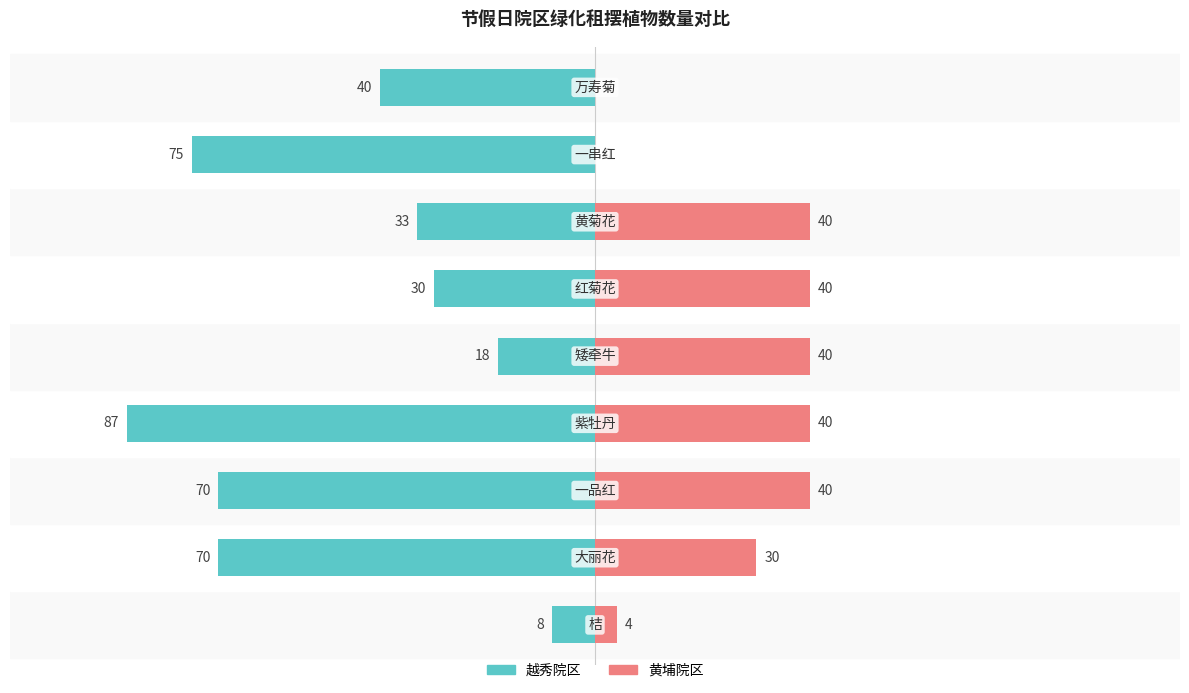

At how many categories does at least one series exceed -14?

9